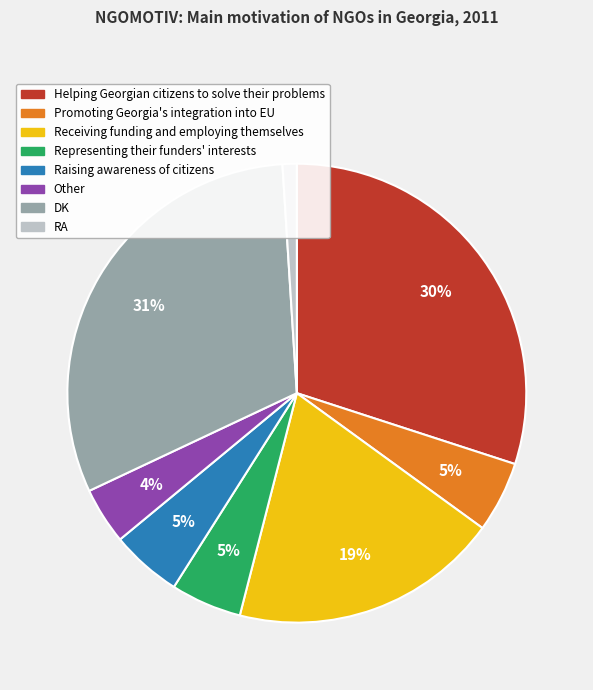

The DK slice represents 21% of the pie. True or false?

False